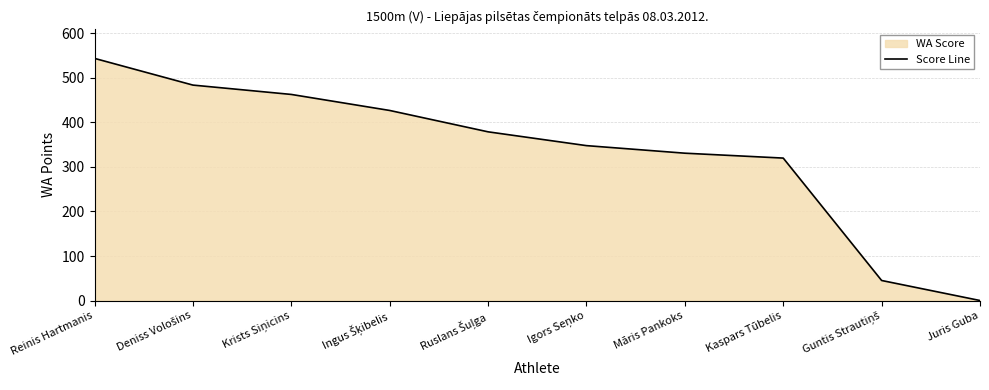

Reading left to right, list all the values displayed in this chart.

Reinis Hartmanis=544	Deniss Vološins=484	Krists Siņicins=463	Ingus Šķibelis=427	Ruslans Šuļga=379	Igors Seņko=348	Māris Pankoks=331	Kaspars Tūbelis=320	Guntis Strautiņš=45	Juris Guba=0